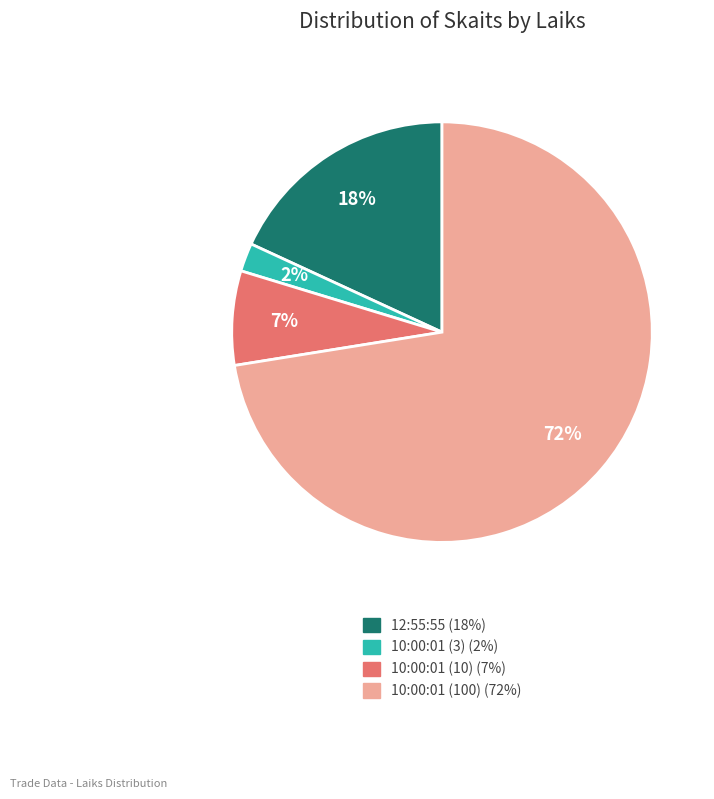

To the nearest percent, what is the combined percentage of 12:55:55 and 10:00:01 (100)?

91%